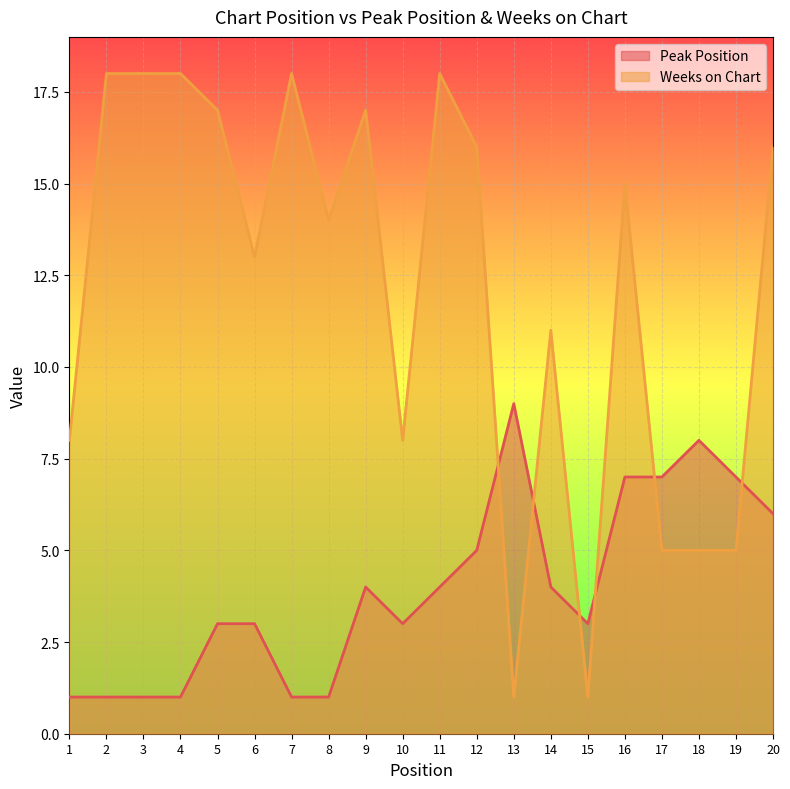

True or false: Weeks on Chart has a value of 27 at 5.

False